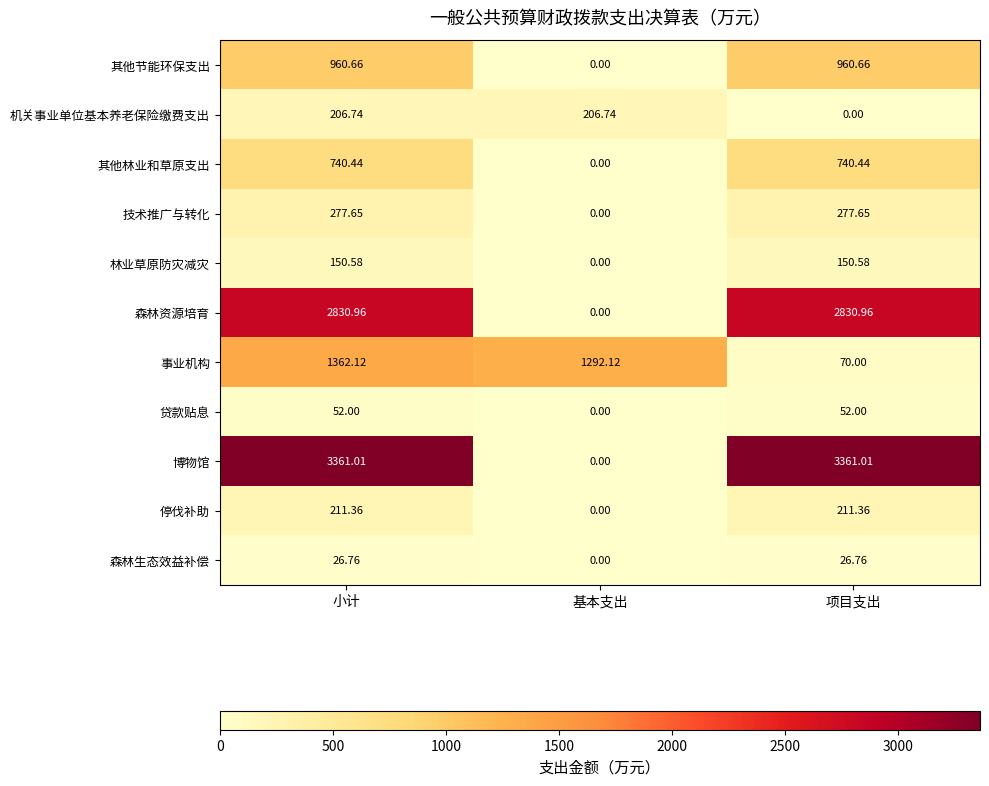

What is the difference between the highest and lowest values at 基本支出?

1292.1